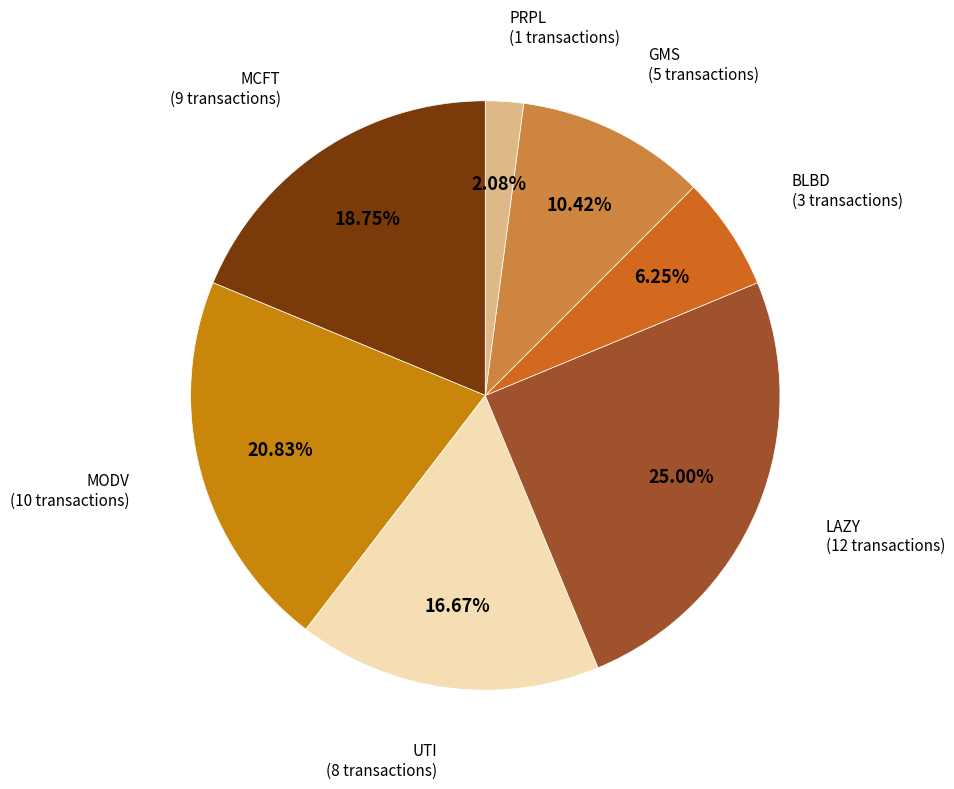

To the nearest percent, what is the difference between the largest and smallest slice percentages?

23%